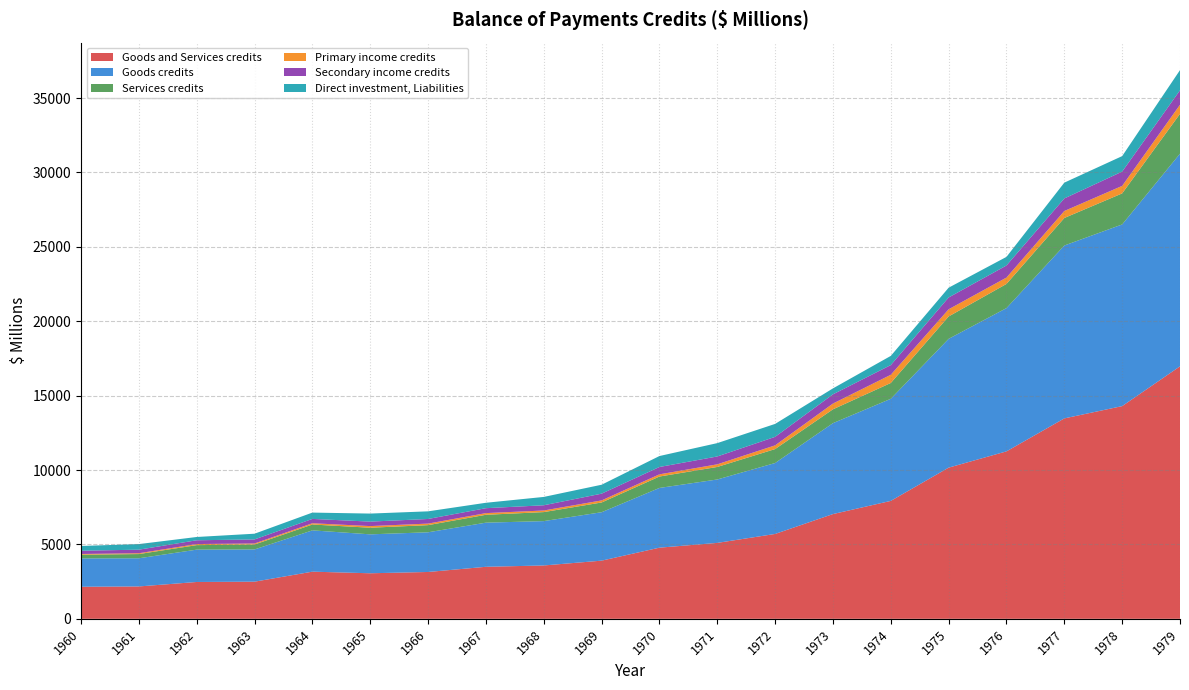

Reading left to right, extract all data points from this chart.

Goods and Services credits: 2155	2176	2476	2497	3169	3061	3148	3496	3586	3909	4781	5103	5704	7040	7925	10160	11253	13469	14295	16968
Goods credits: 1906	1892	2173	2166	2775	2616	2667	2966	2980	3254	4014	4261	4766	6110	6861	8656	9628	11618	12208	14292
Services credits: 249	284	303	331	394	445	481	530	606	655	767	842	938	930	1064	1504	1625	1851	2087	2676
Primary income credits: 47	55	73	69	85	110	103	112	108	139	148	177	250	387	551	482	429	469	505	610
Secondary income credits: 219	240	254	273	291	301	311	331	351	454	494	528	571	620	653	794	811	844	960	973
Direct investment, Liabilities: 320	375	221	384	425	540	513	364	561	600	736	897	870	399	616	657	578	1062	1041	1357